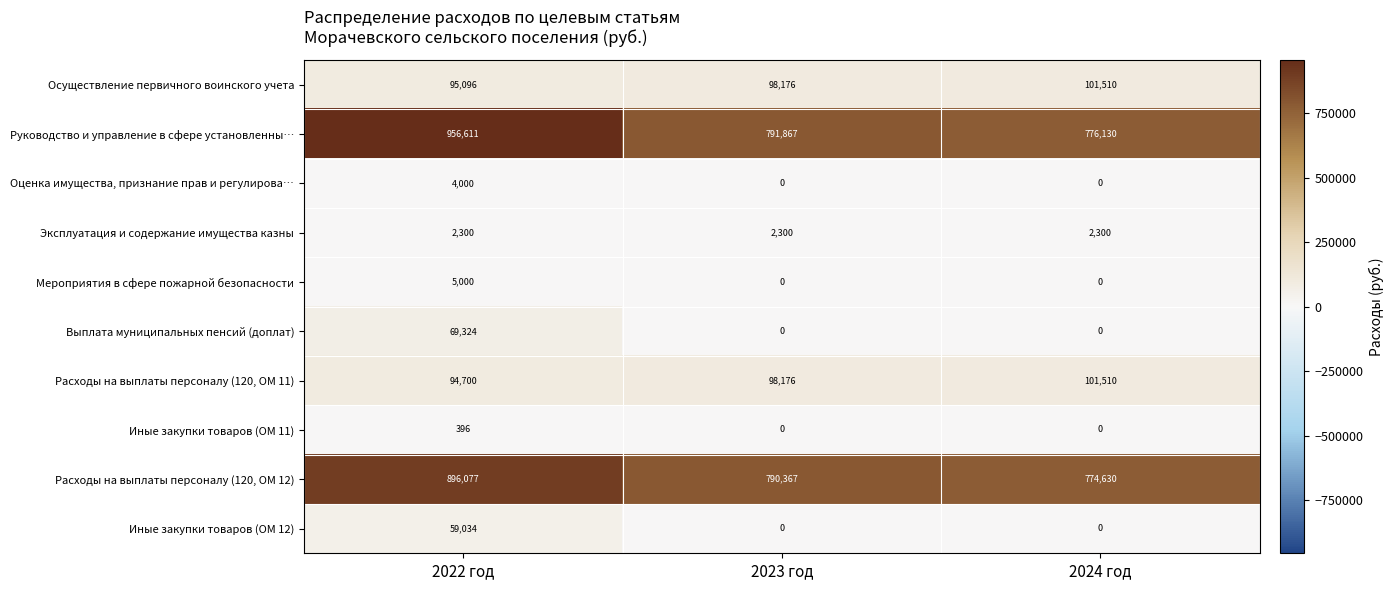

Reading left to right, what are all the values shown in this chart?

Осуществление первичного воинского учета: 95096	98176	101510
Руководство и управление в сфере установленны…: 956611	791867	776130
Оценка имущества, признание прав и регулирова…: 4000	0	0
Эксплуатация и содержание имущества казны: 2300	2300	2300
Мероприятия в сфере пожарной безопасности: 5000	0	0
Выплата муниципальных пенсий (доплат): 69324	0	0
Расходы на выплаты персоналу (120, ОМ 11): 94700	98176	101510
Иные закупки товаров (ОМ 11): 396	0	0
Расходы на выплаты персоналу (120, ОМ 12): 896077	790367	774630
Иные закупки товаров (ОМ 12): 59034	0	0